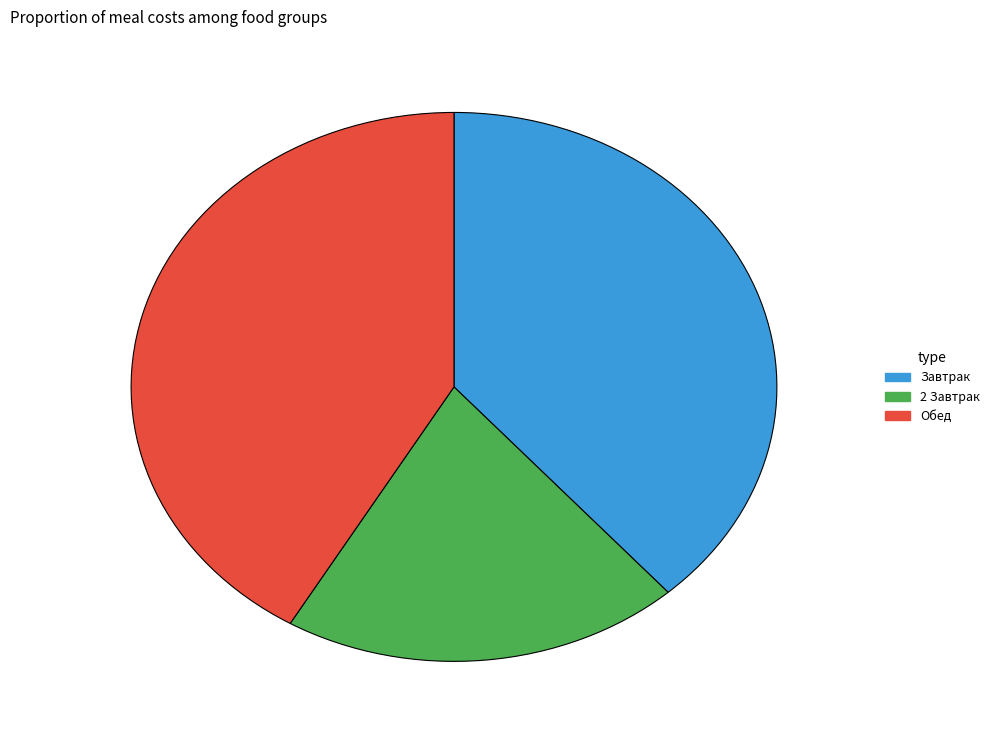

Rank the categories by value from highest to lowest.

Обед, Завтрак, 2 Завтрак